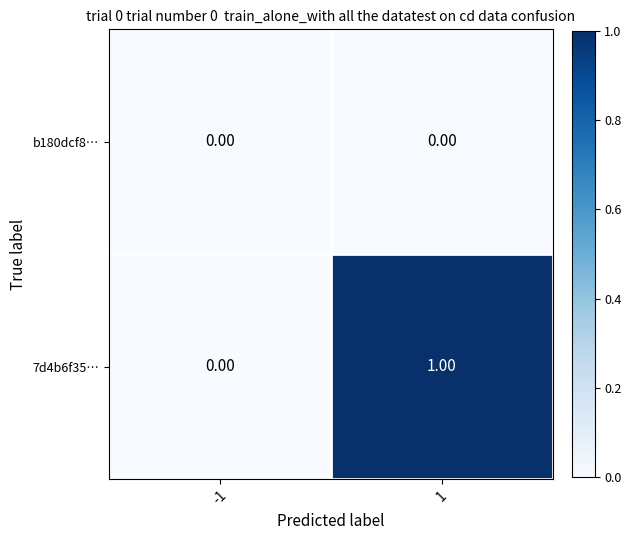

How many values in the 7d4b6f35… series are below 1?

1